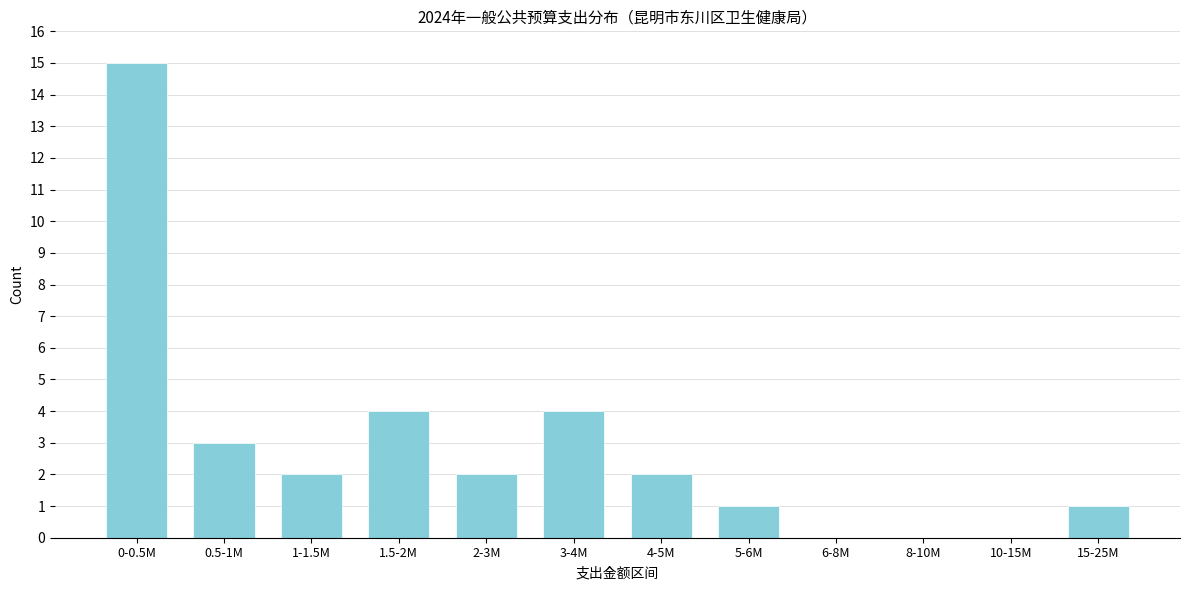

Reading right to left, what are all the values shown in this chart?

15-25M=1	10-15M=0	8-10M=0	6-8M=0	5-6M=1	4-5M=2	3-4M=4	2-3M=2	1.5-2M=4	1-1.5M=2	0.5-1M=3	0-0.5M=15